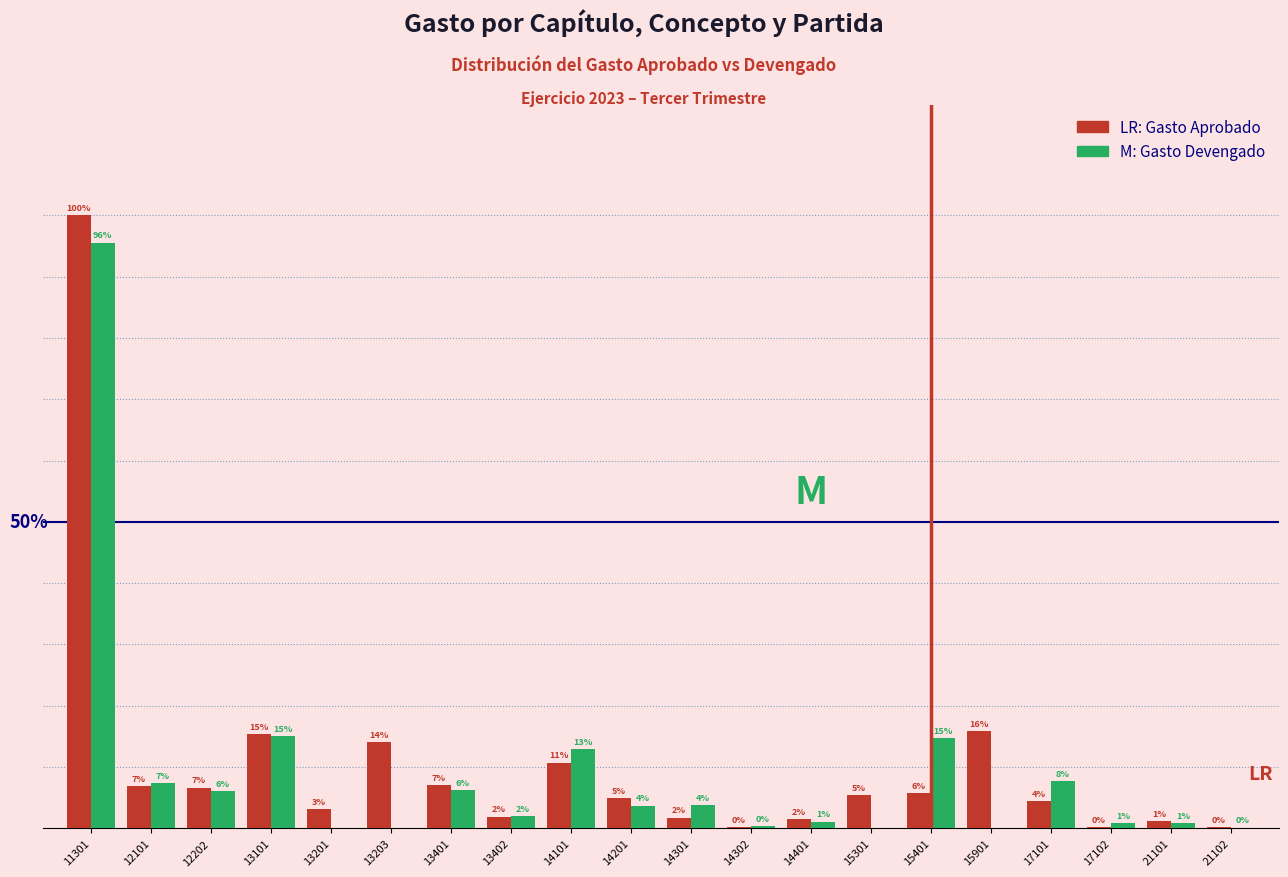

Does the chart contain stacked bars?

No